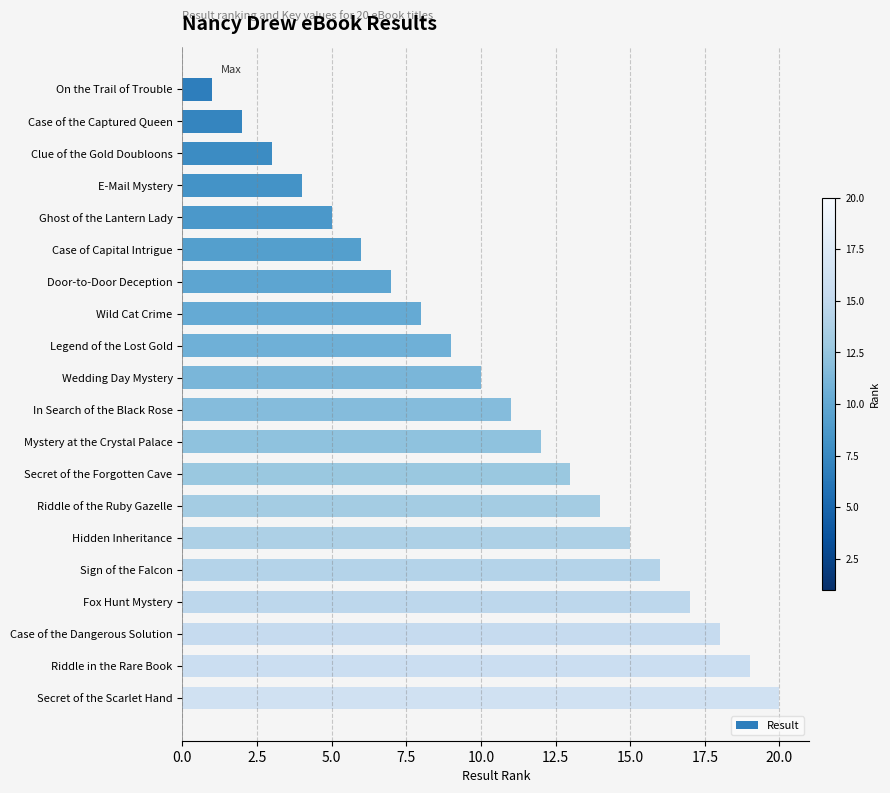

What is the label of the 16th bar from the bottom?

Ghost of the Lantern Lady